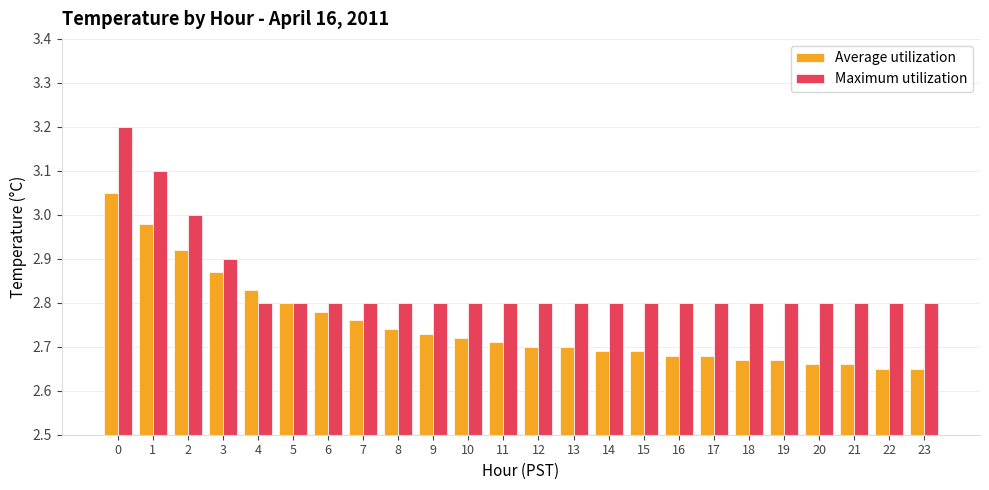

How many groups of bars are there?

24